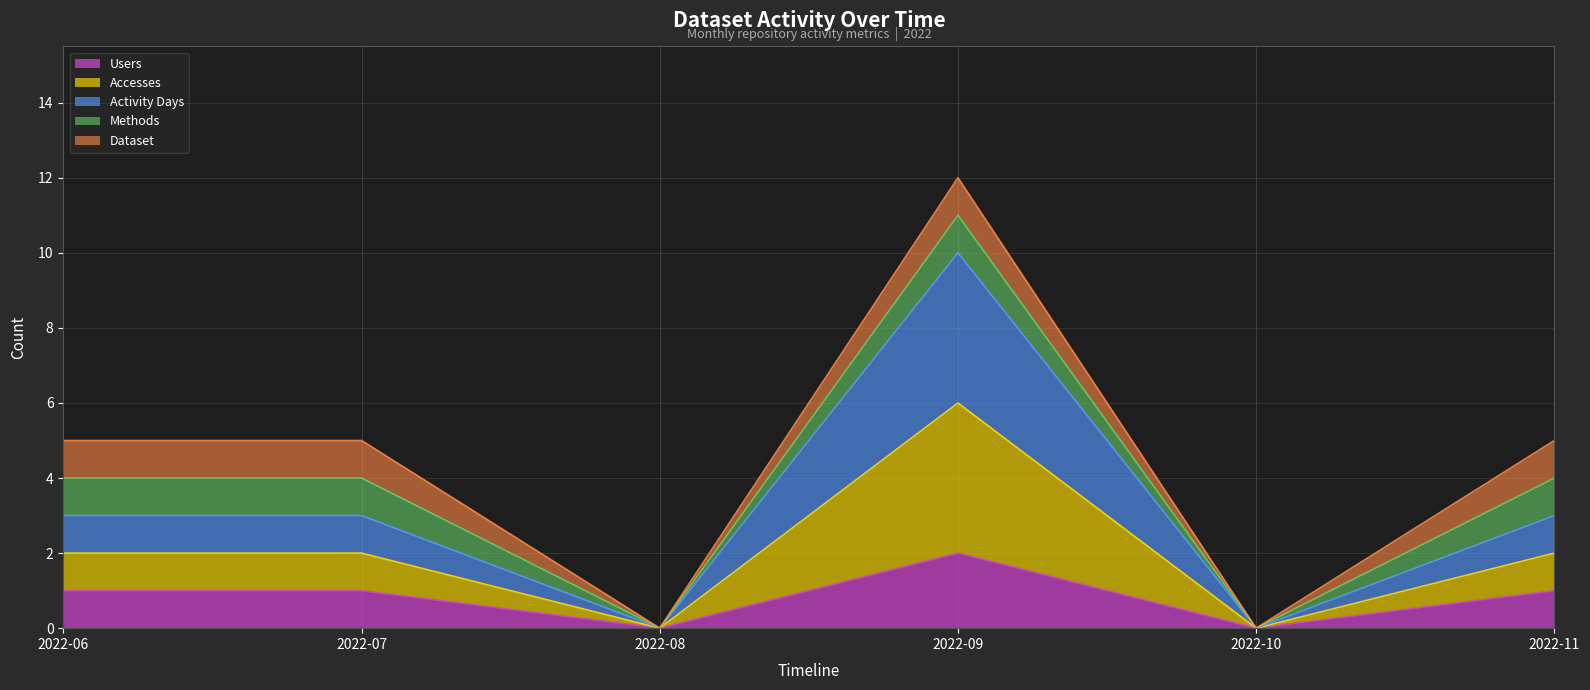

Does the chart display data point markers on the line(s)?

No